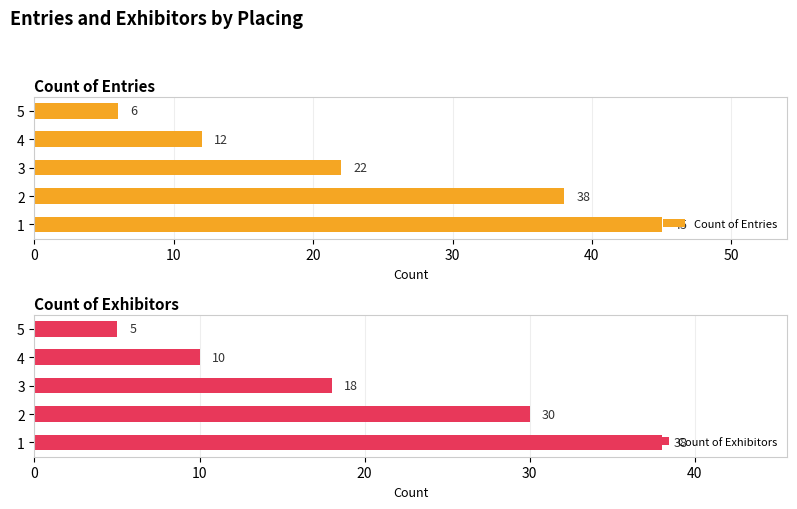

Reading left to right, transcribe all the data shown in this chart.

Count of Entries: 45	38	22	12	6
Count of Exhibitors: 38	30	18	10	5